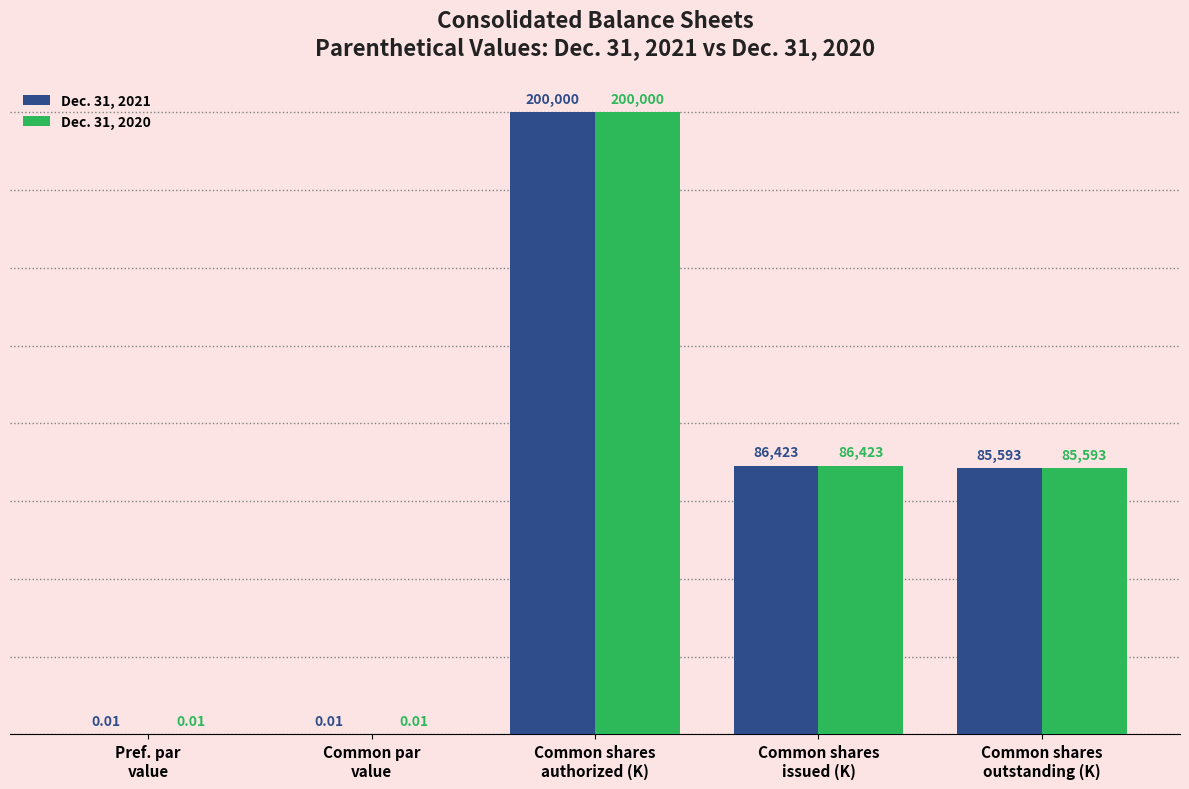

True or false: Dec. 31, 2021 has a value of 200000.0 at Common shares
authorized (K).

True